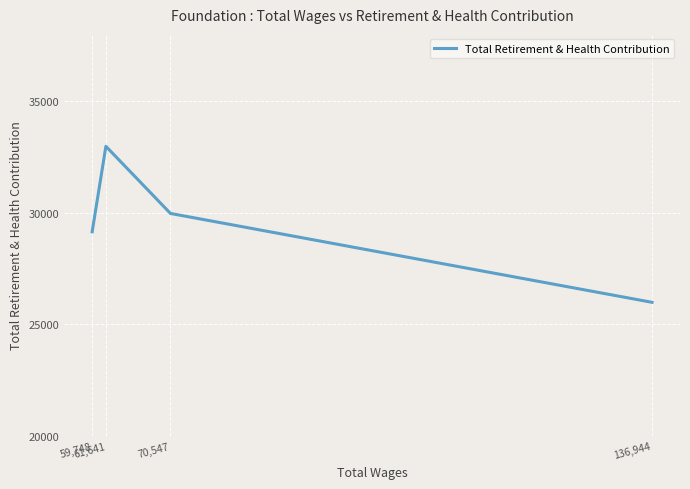

What is the change in value from 136,944 to 61,641?

+6982